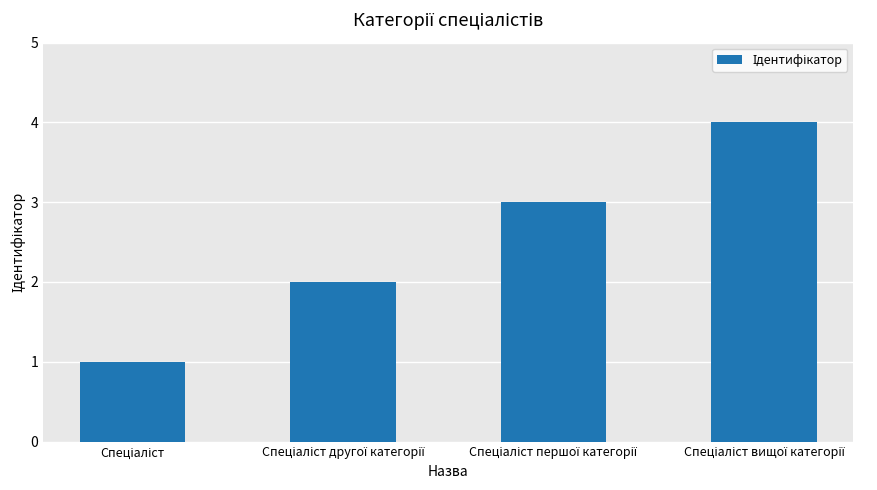

What is the sum of all values?

10